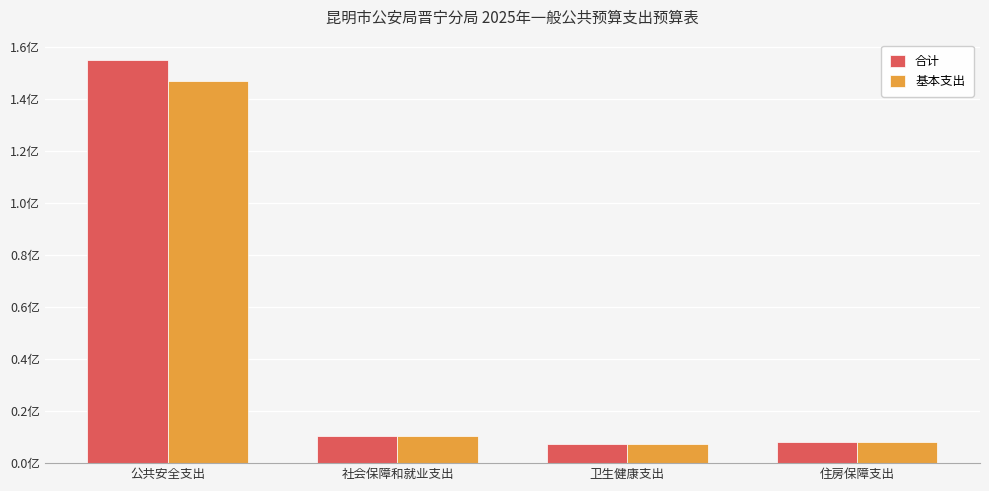

What are all the series names shown in the legend?

合计, 基本支出